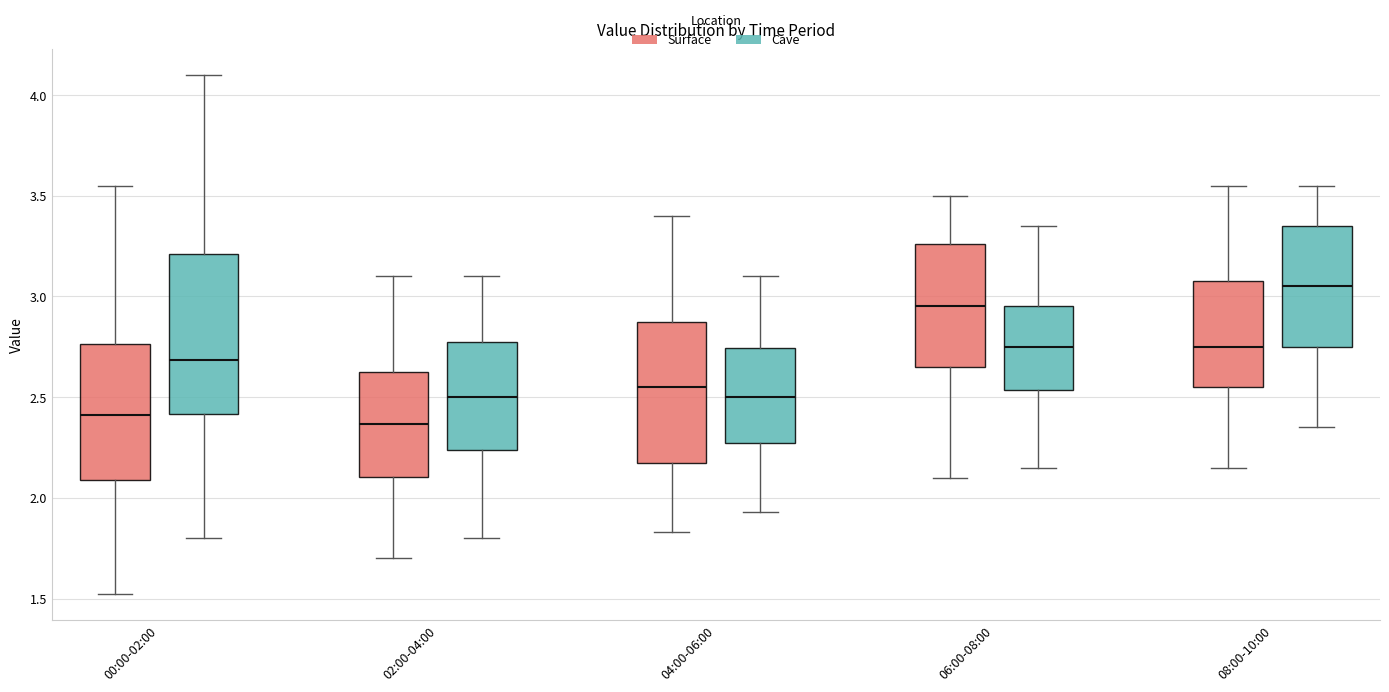

Reading left to right, transcribe this box plot: for each box, give where its median line is, the range the box spans, and where its two whiskers end, as read against the y-axis. The values are not printed on the chart, so give them approximately, as read against the axis.

00:00-02:00 (Surface): median 2.40, box 2.10 to 2.75, whiskers 1.50 to 3.55
00:00-02:00 (Cave): median 2.70, box 2.40 to 3.20, whiskers 1.80 to 4.10
02:00-04:00 (Surface): median 2.35, box 2.10 to 2.65, whiskers 1.70 to 3.10
02:00-04:00 (Cave): median 2.50, box 2.25 to 2.80, whiskers 1.80 to 3.10
04:00-06:00 (Surface): median 2.55, box 2.20 to 2.90, whiskers 1.85 to 3.40
04:00-06:00 (Cave): median 2.50, box 2.25 to 2.75, whiskers 1.95 to 3.10
06:00-08:00 (Surface): median 2.95, box 2.65 to 3.25, whiskers 2.10 to 3.50
06:00-08:00 (Cave): median 2.75, box 2.55 to 2.95, whiskers 2.15 to 3.35
08:00-10:00 (Surface): median 2.75, box 2.55 to 3.10, whiskers 2.15 to 3.55
08:00-10:00 (Cave): median 3.05, box 2.75 to 3.35, whiskers 2.35 to 3.55